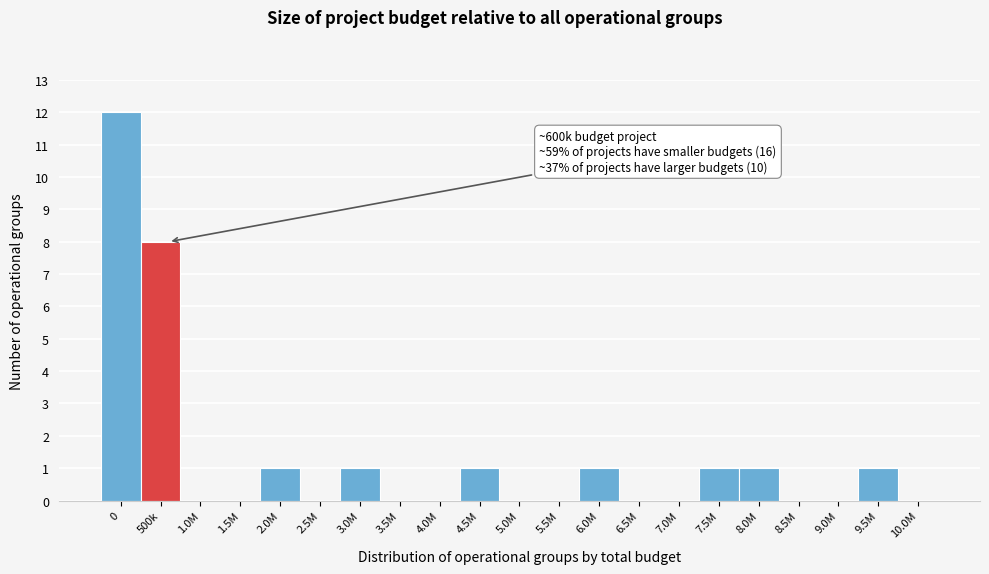

Reading left to right, extract all data points from this chart.

0=12	500k=8	1.0M=0	1.5M=0	2.0M=1	2.5M=0	3.0M=1	3.5M=0	4.0M=0	4.5M=1	5.0M=0	5.5M=0	6.0M=1	6.5M=0	7.0M=0	7.5M=1	8.0M=1	8.5M=0	9.0M=0	9.5M=1	10.0M=0